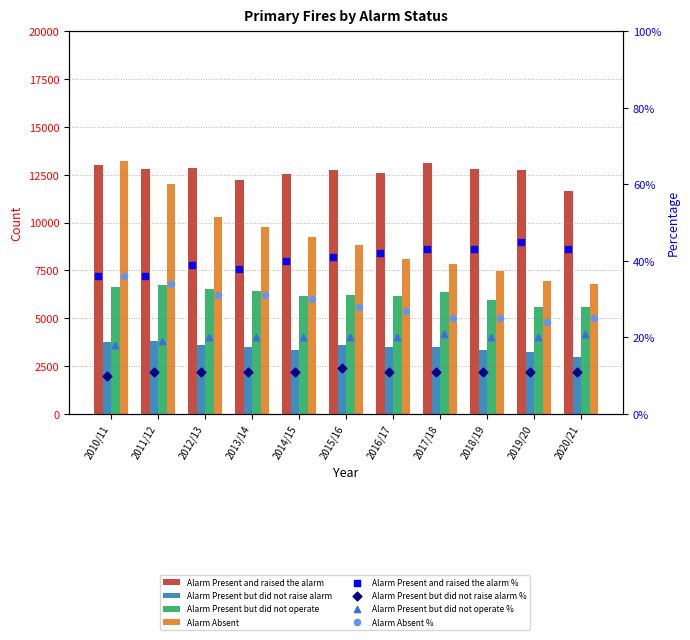

What is the total value across all series at 2020/21?

27021